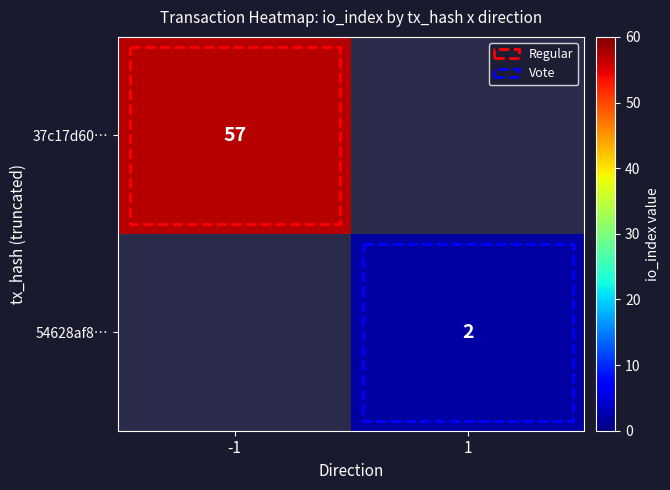

Is it true that 54628af8… equals 1 at 1?

False